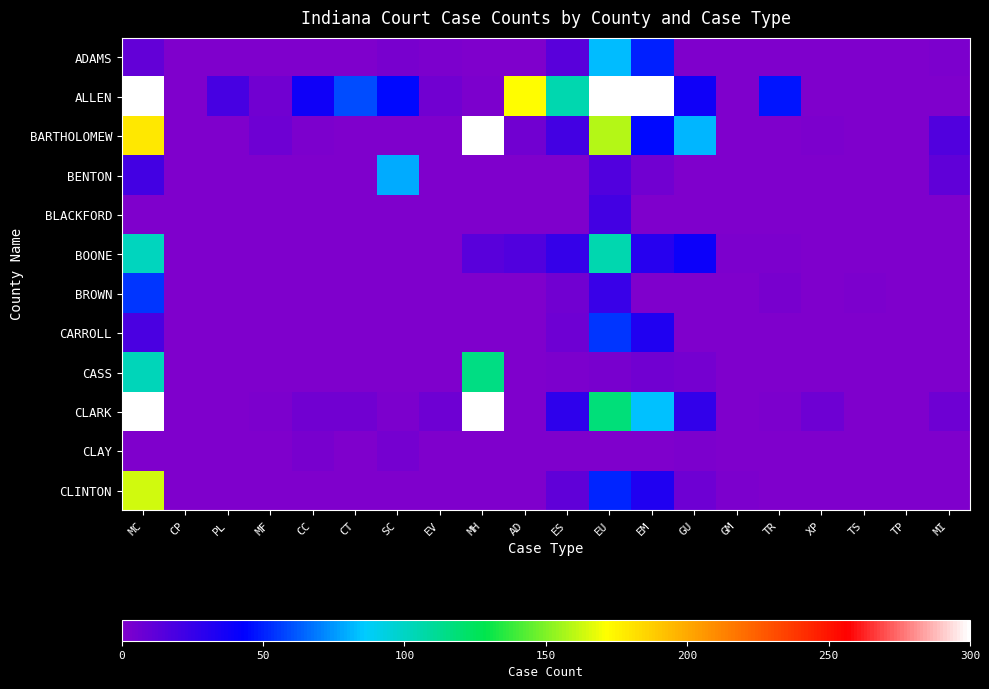

Rank the series by their maximum value, from lowest to highest.

CLAY, BLACKFORD, CARROLL, BROWN, BENTON, ADAMS, BOONE, CASS, CLINTON, BARTHOLOMEW, CLARK, ALLEN